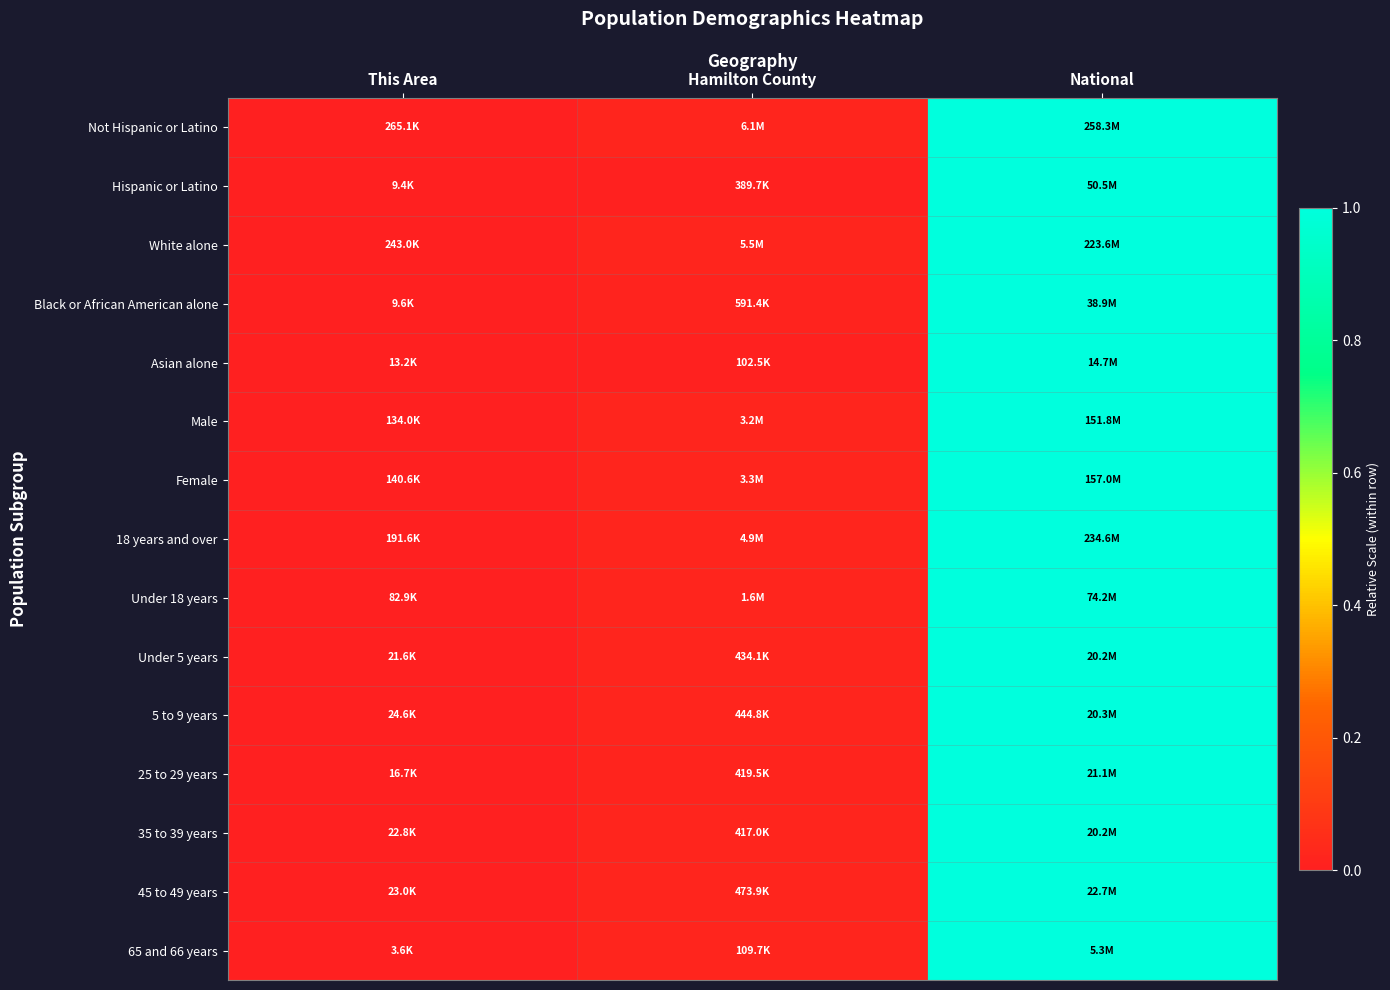

Reading right to left, list all the values displayed in this chart.

Not Hispanic or Latino: National=1.0	Hamilton County=0.0	This Area=0.0
Hispanic or Latino: National=1.0	Hamilton County=0.0	This Area=0.0
White alone: National=1.0	Hamilton County=0.0	This Area=0.0
Black or African American alone: National=1.0	Hamilton County=0.0	This Area=0.0
Asian alone: National=1.0	Hamilton County=0.0	This Area=0.0
Male: National=1.0	Hamilton County=0.0	This Area=0.0
Female: National=1.0	Hamilton County=0.0	This Area=0.0
18 years and over: National=1.0	Hamilton County=0.0	This Area=0.0
Under 18 years: National=1.0	Hamilton County=0.0	This Area=0.0
Under 5 years: National=1.0	Hamilton County=0.0	This Area=0.0
5 to 9 years: National=1.0	Hamilton County=0.0	This Area=0.0
25 to 29 years: National=1.0	Hamilton County=0.0	This Area=0.0
35 to 39 years: National=1.0	Hamilton County=0.0	This Area=0.0
45 to 49 years: National=1.0	Hamilton County=0.0	This Area=0.0
65 and 66 years: National=1.0	Hamilton County=0.0	This Area=0.0